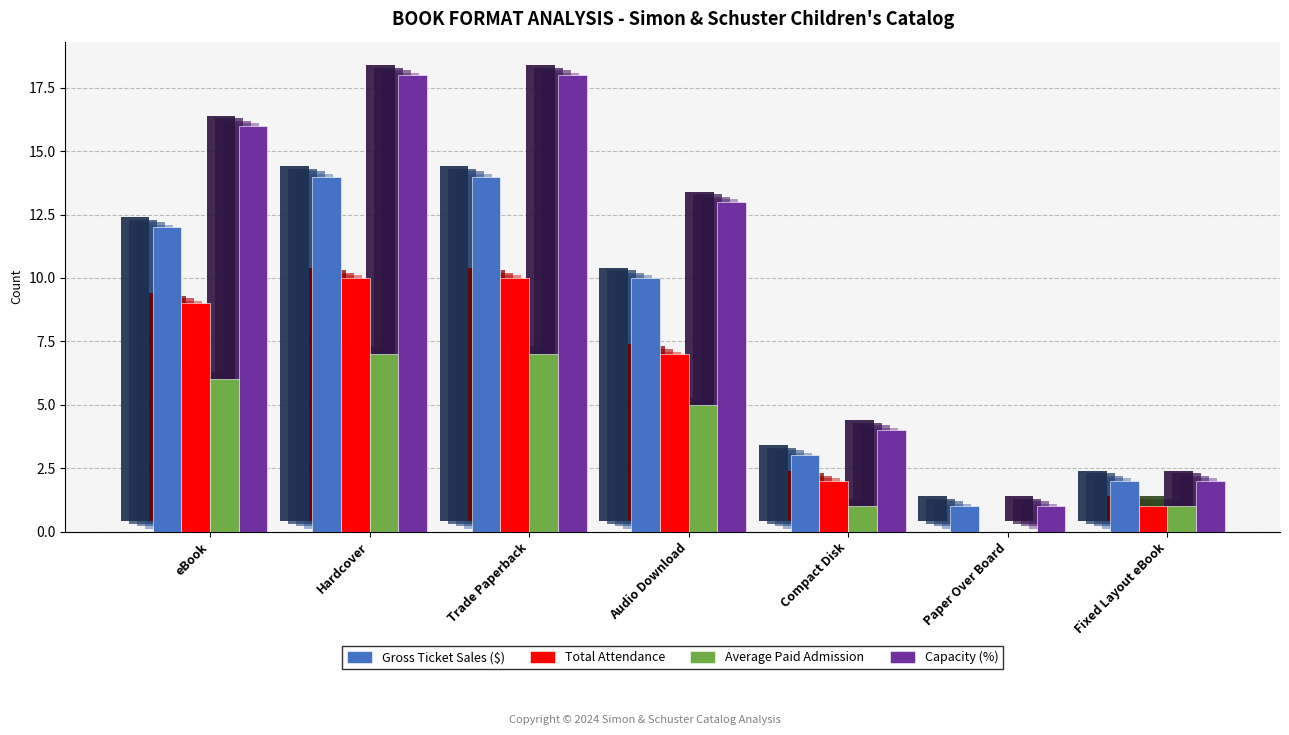

What is the sum of the Average Paid Admission values at Compact Disk and Paper Over Board?

1